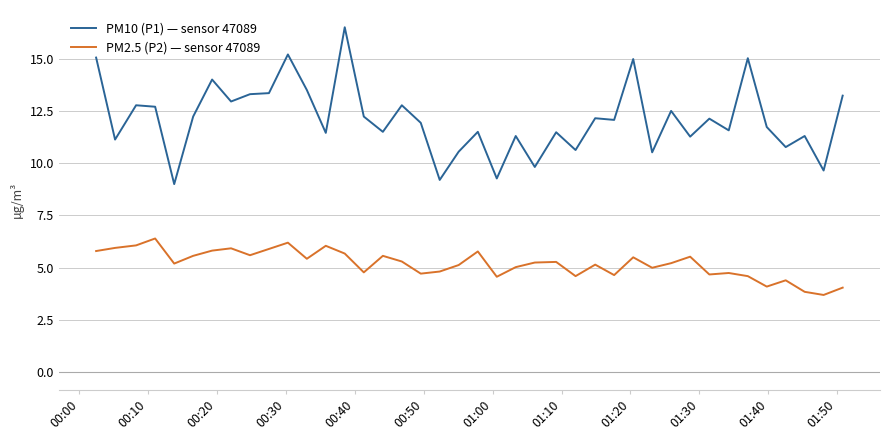

List the series in order of their peak value, lowest first.

PM2.5 (P2) — sensor 47089, PM10 (P1) — sensor 47089